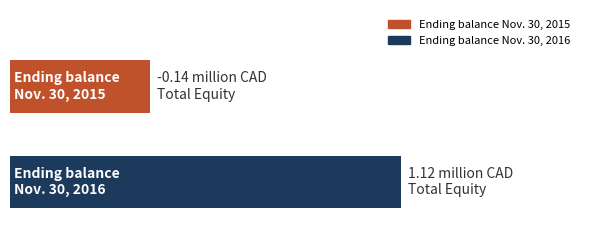

Are the bars horizontal?

Yes